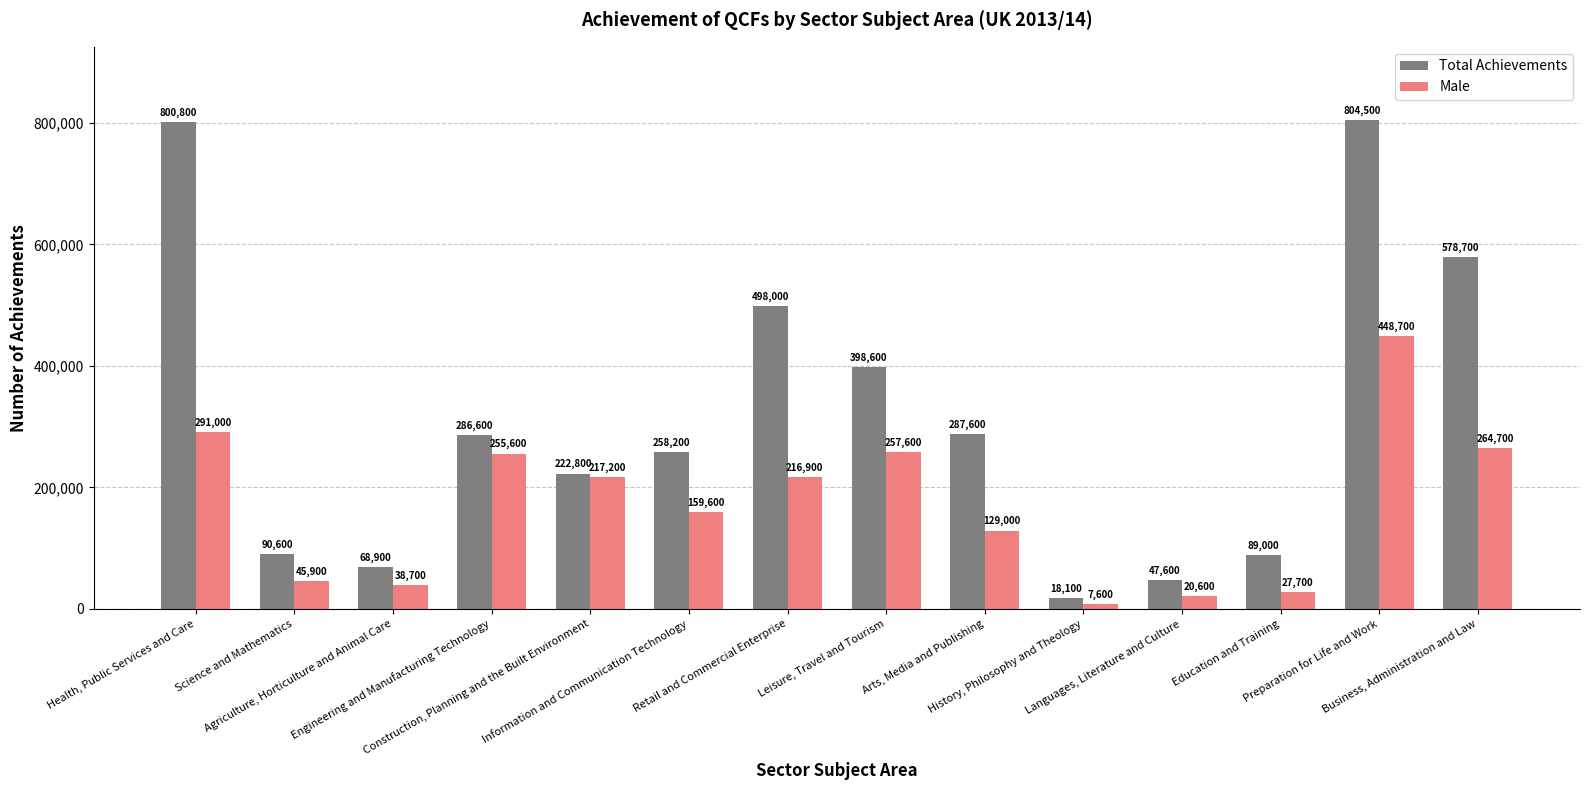

What is the value of the Total Achievements bar at the 8th from the left?

398600